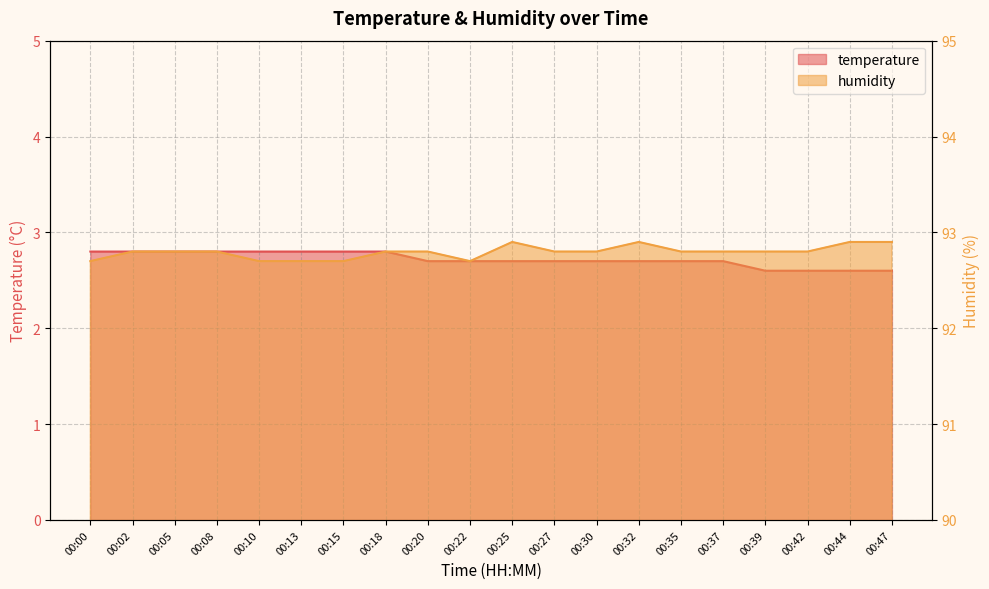

What are all the series names shown in the legend?

temperature, humidity